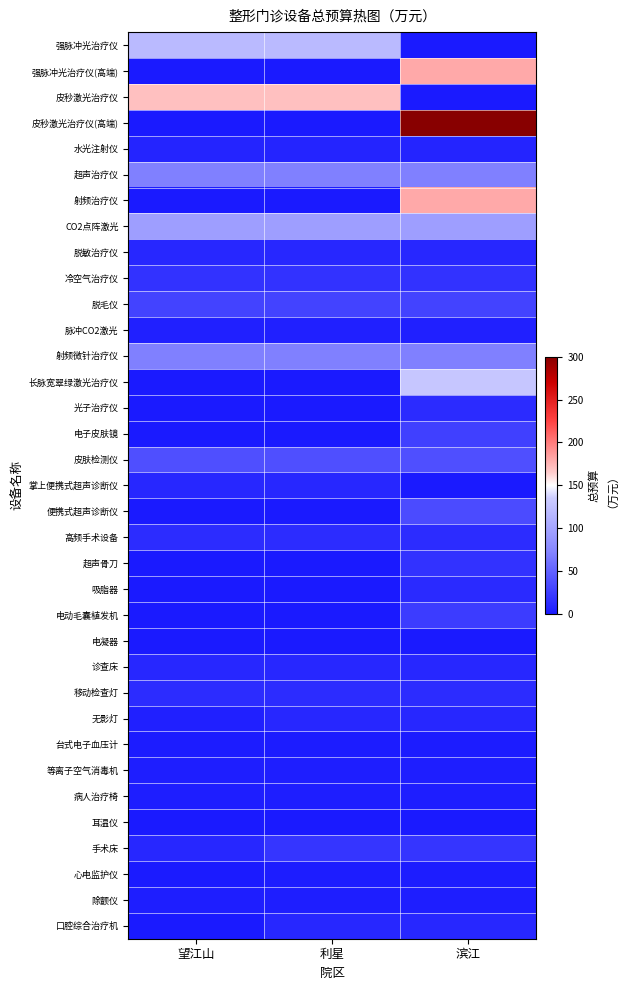

Which category has the highest value across all series?

滨江